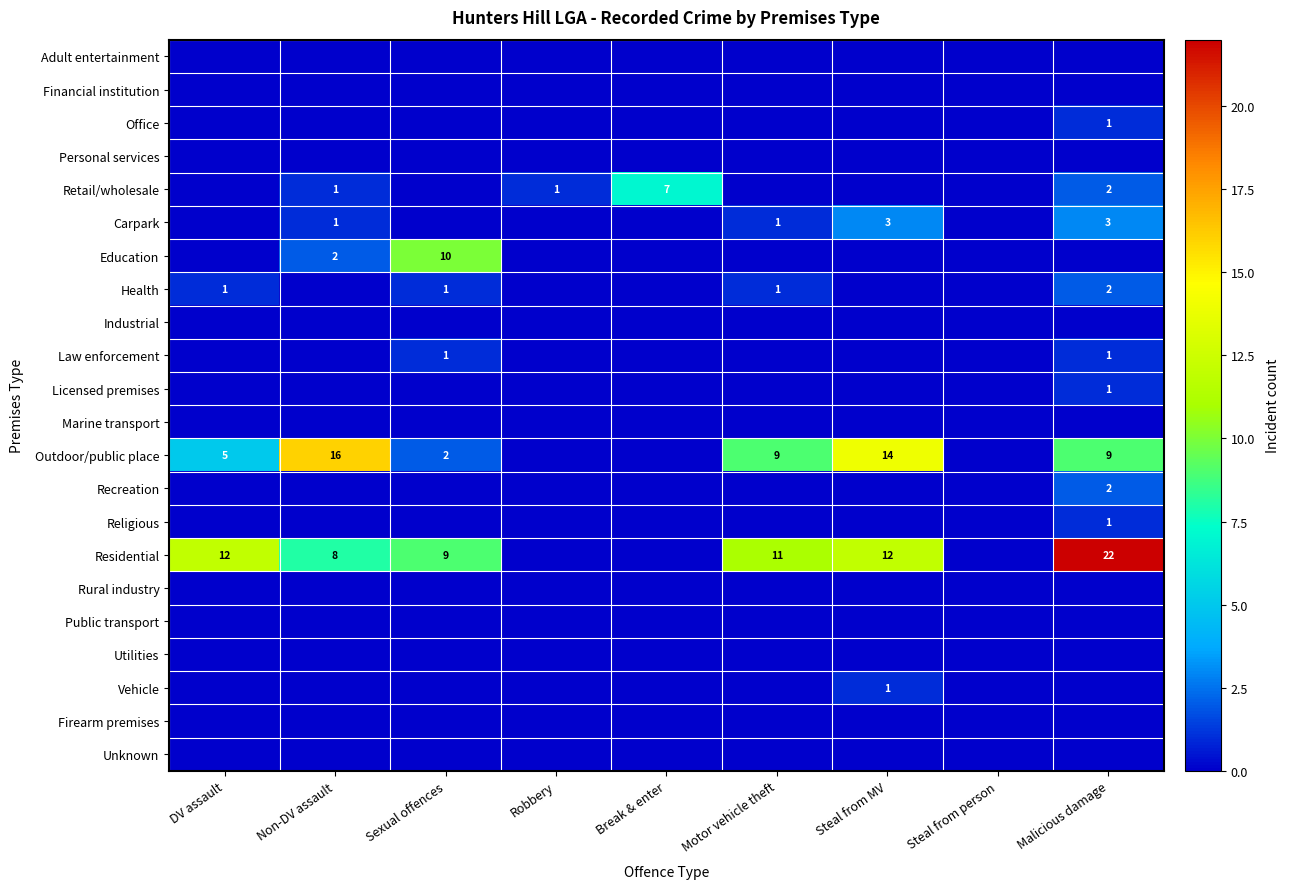

Between Robbery and Sexual offences, which is larger?

Robbery